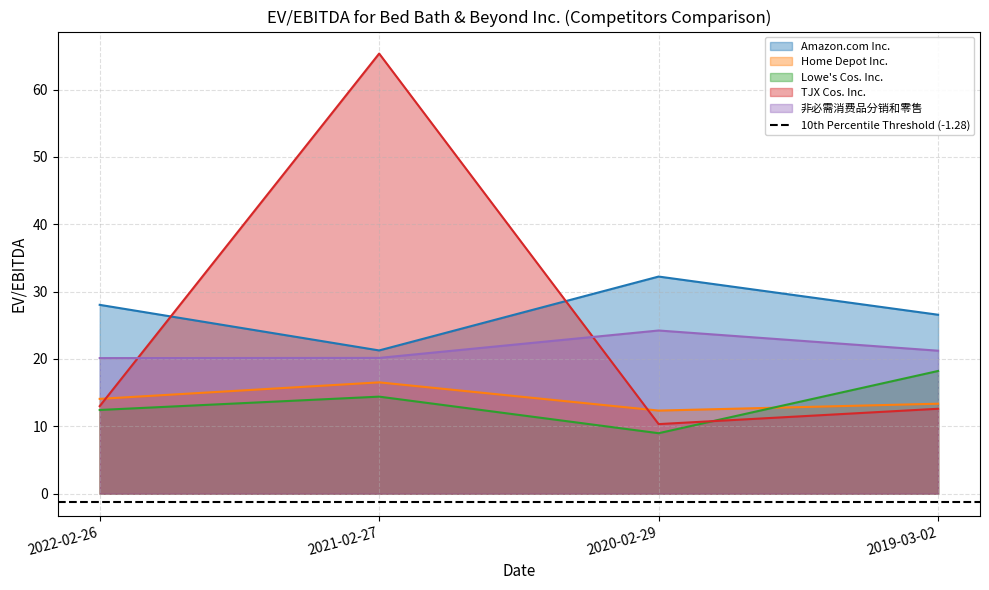

What is the label of the 1st point from the left?

2022-02-26